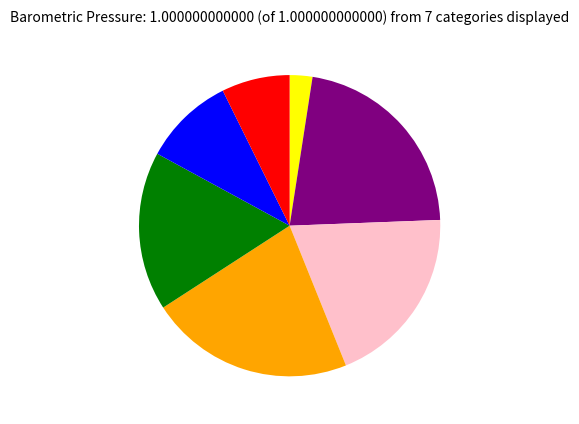

Is there a majority slice in this chart?

No